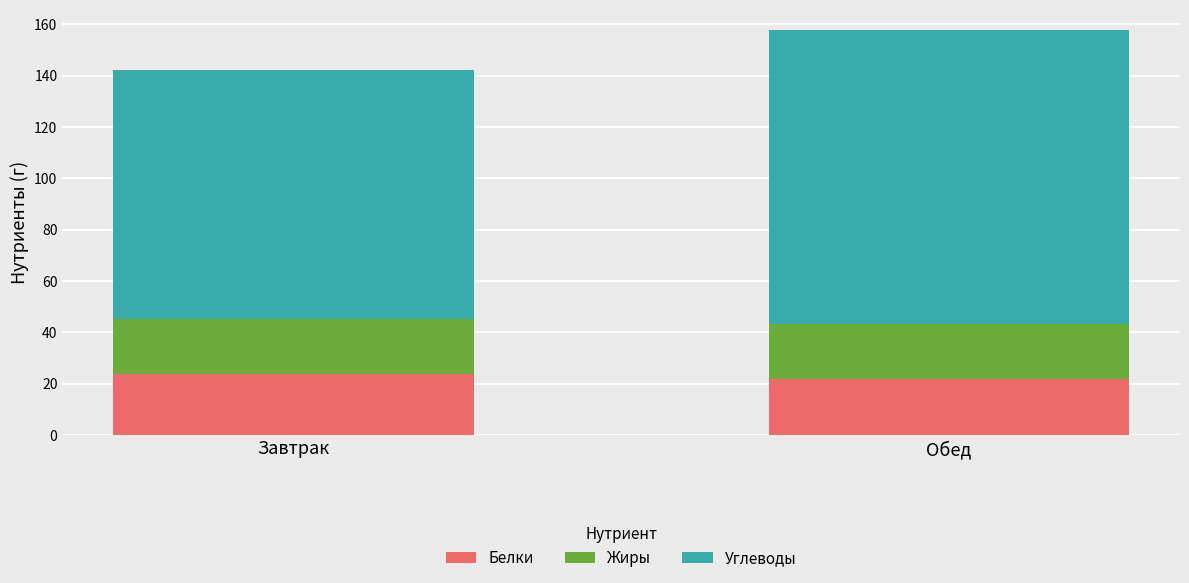

How many bars are there in total?

2